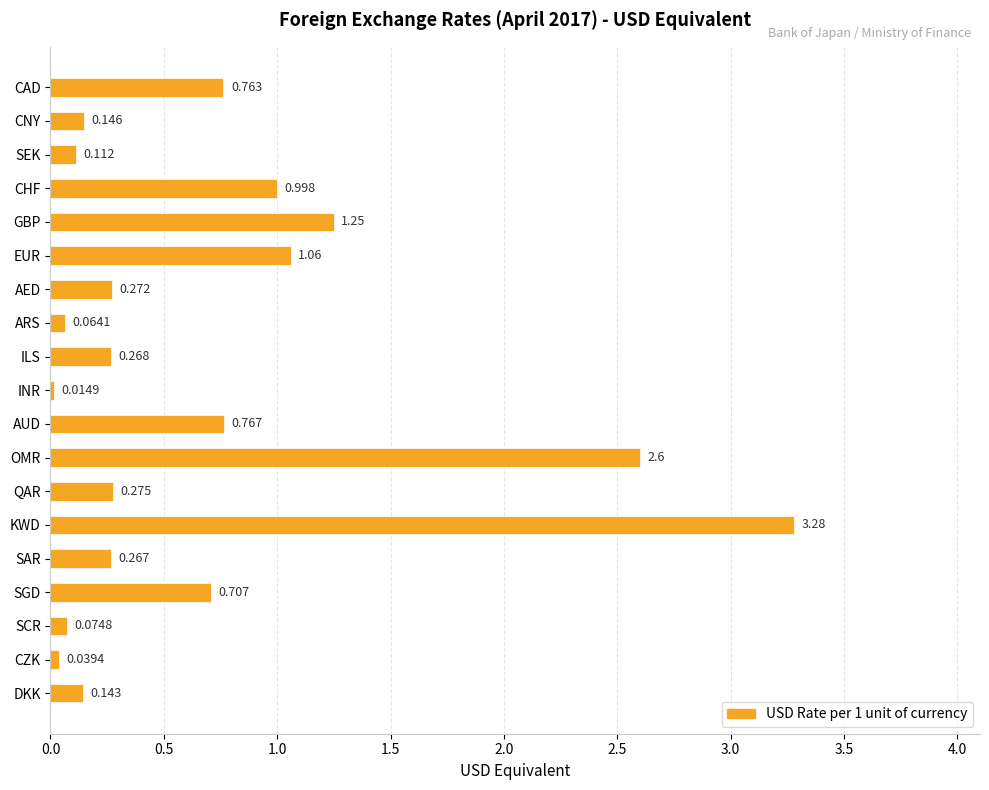

List the labels in order of value, smallest first.

INR, CZK, ARS, SCR, SEK, DKK, CNY, SAR, ILS, AED, QAR, SGD, CAD, AUD, CHF, EUR, GBP, OMR, KWD